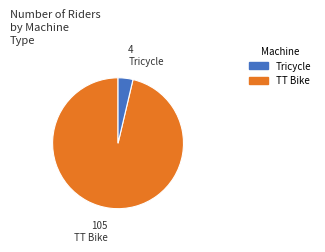

How many slices are in this pie chart?

2